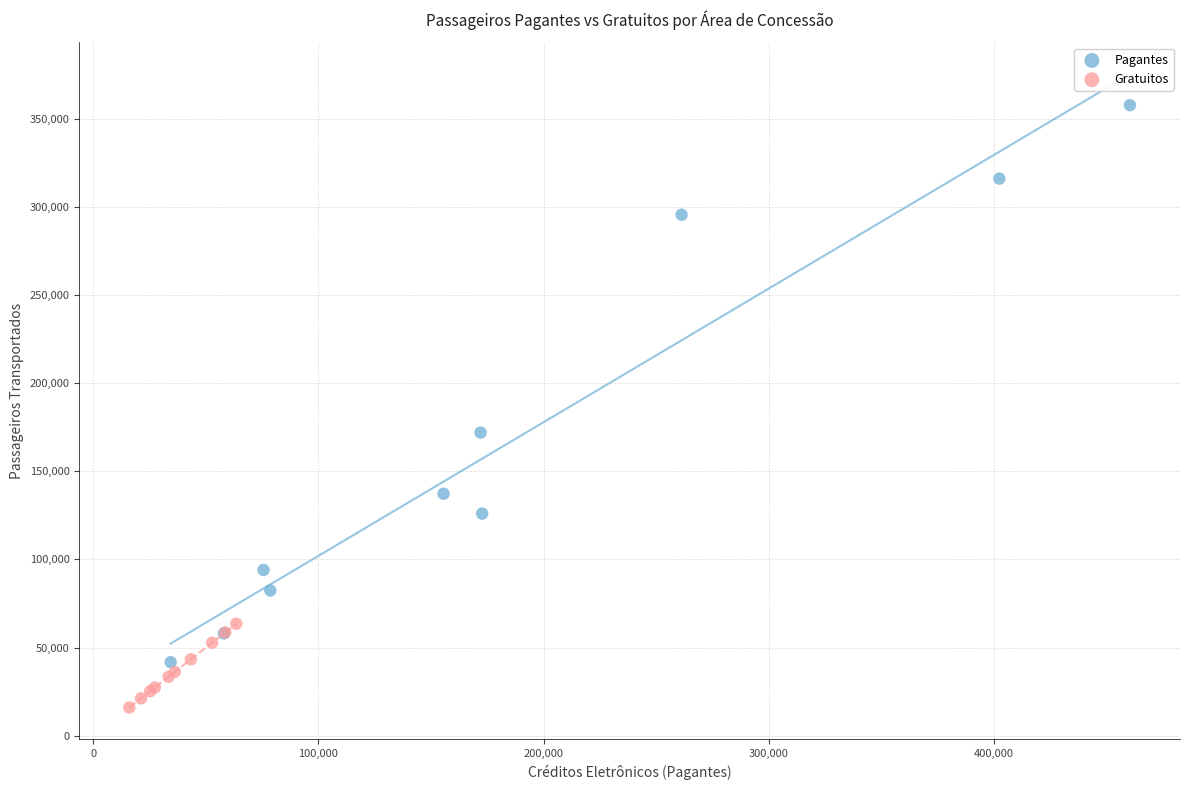

Which series contains the highest Y value?

Pagantes